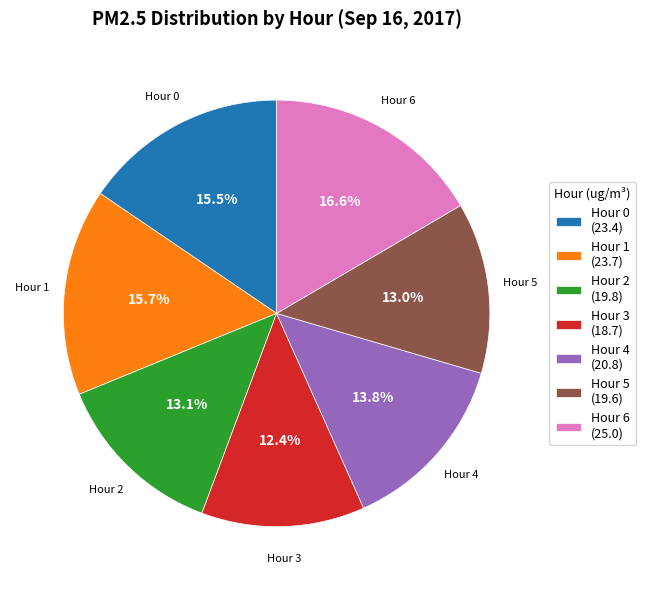

To the nearest percent, what is the difference between the Hour 4 and Hour 3 slice percentages?

1%